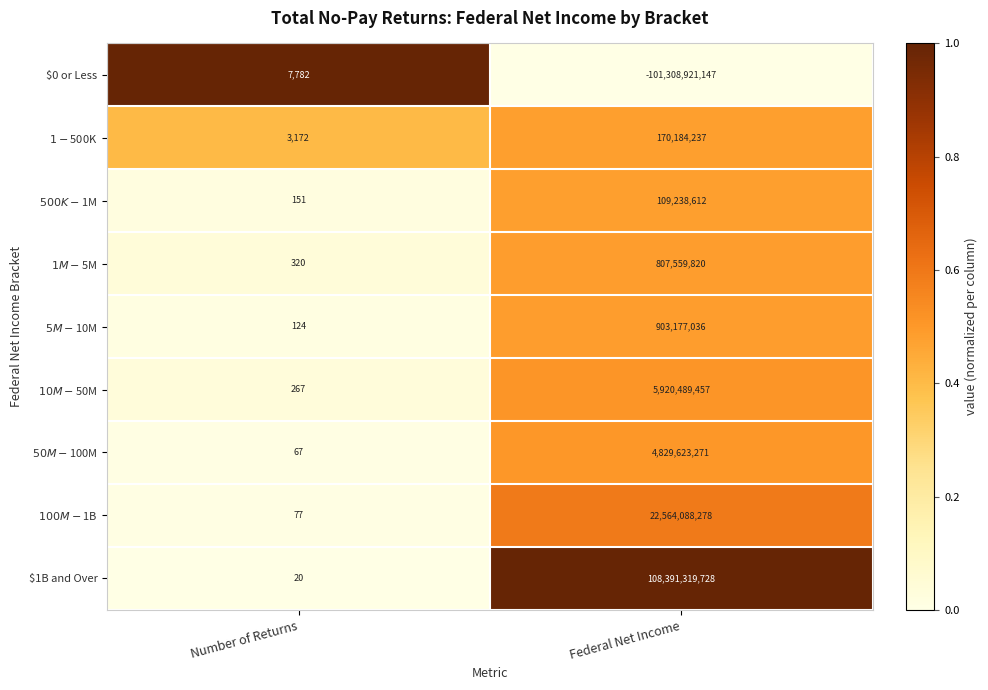

What is the difference between the $1B and Over values at Federal Net Income and Number of Returns?

108391319708